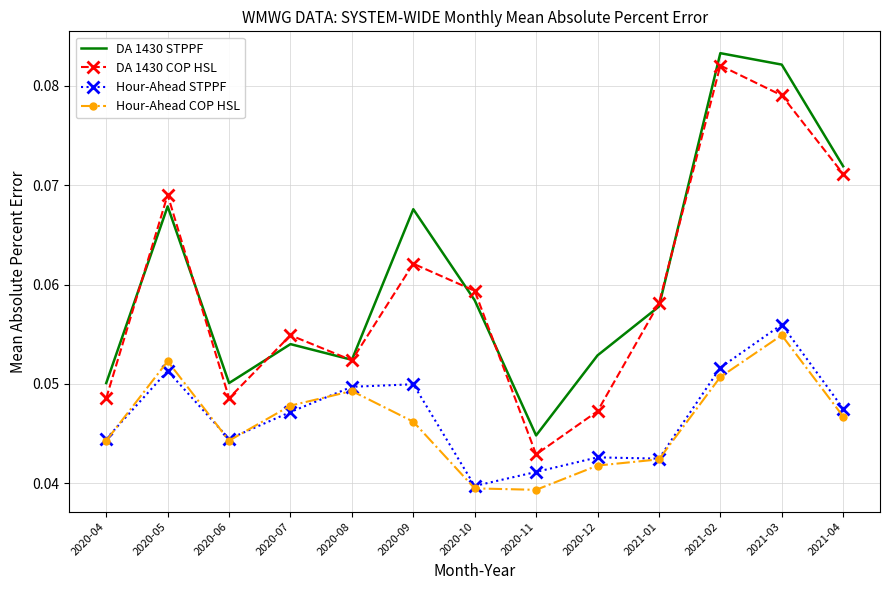

Which series has the widest spread of values?

DA 1430 COP HSL